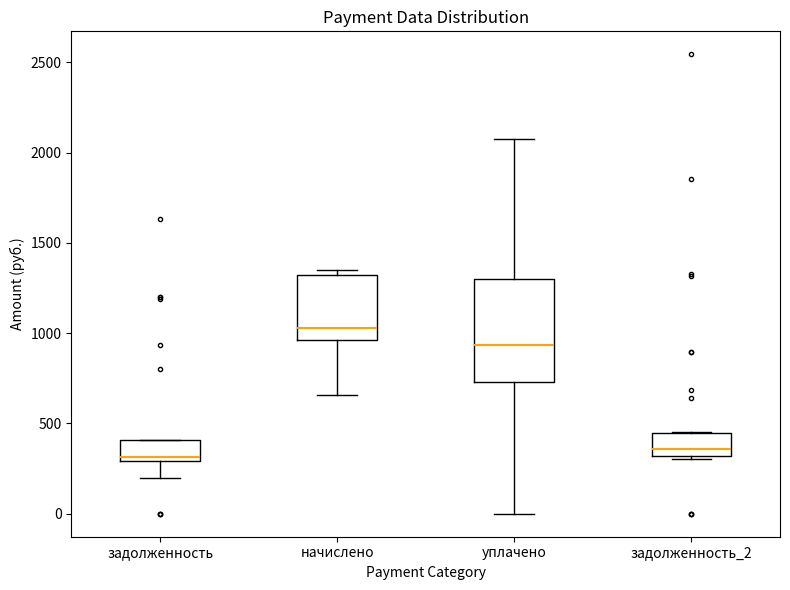

Where is the lower edge of the box for начислено on the y-axis? The values are not printed on the chart, so give them approximately, as read against the axis.

950